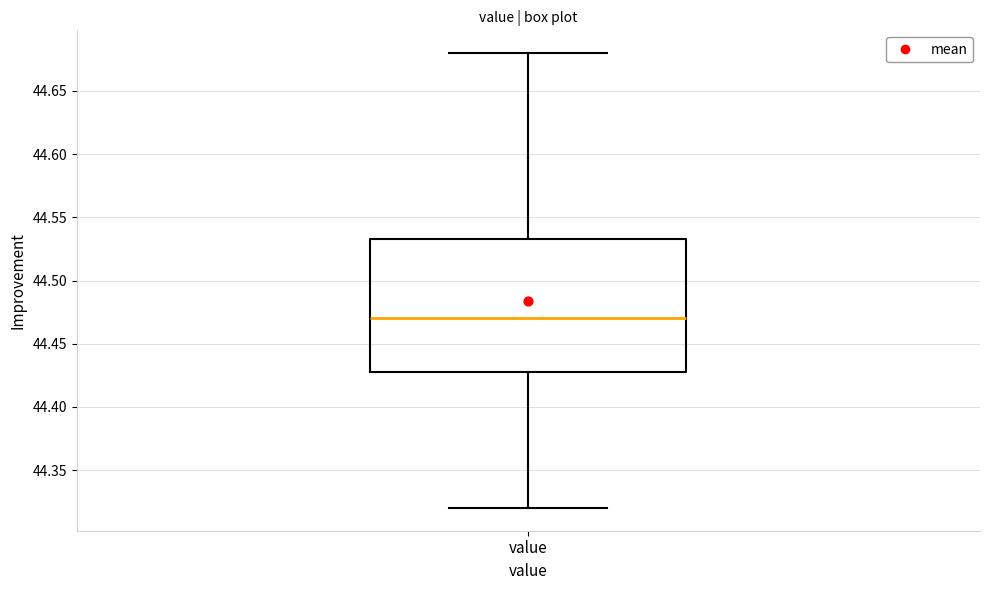

Where is the upper edge of the box for value on the y-axis? The values are not printed on the chart, so give them approximately, as read against the axis.

44.535